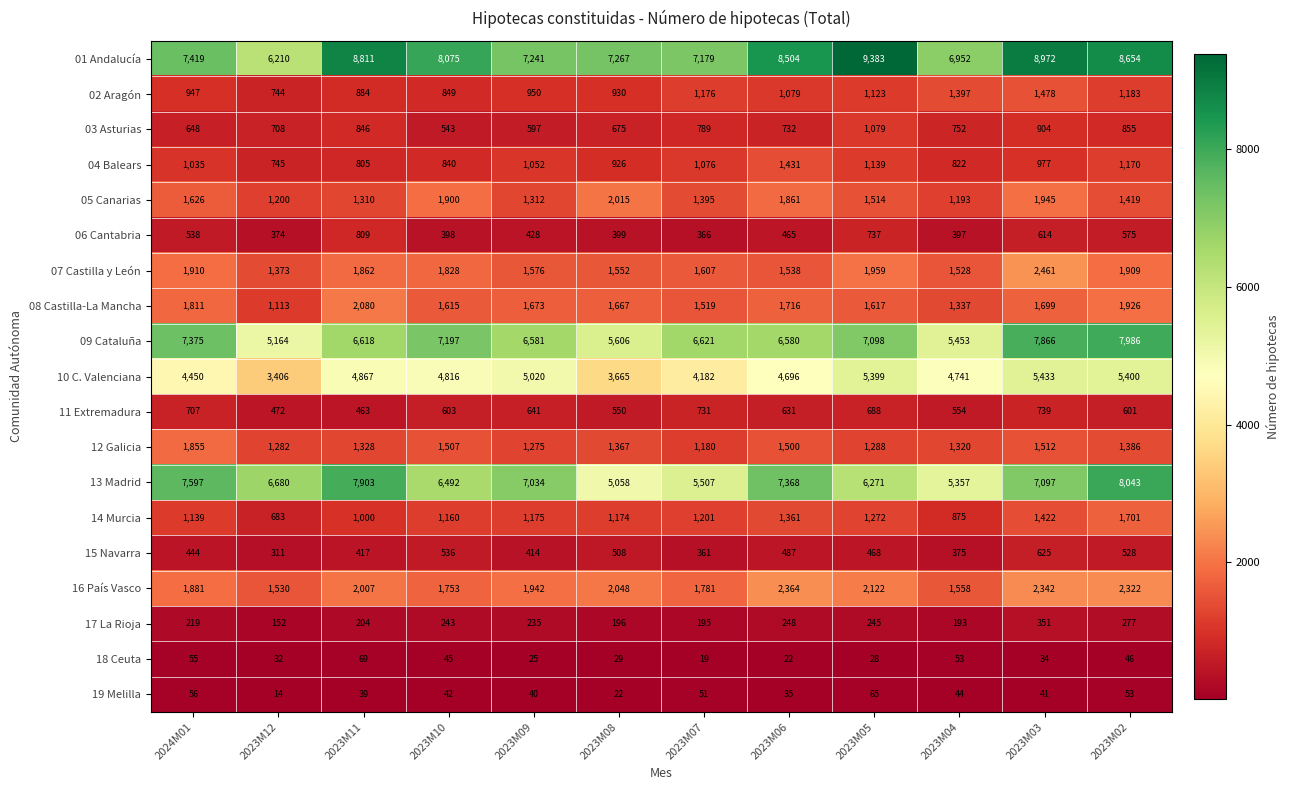

At which category is the sum across all series the highest?

2023M03